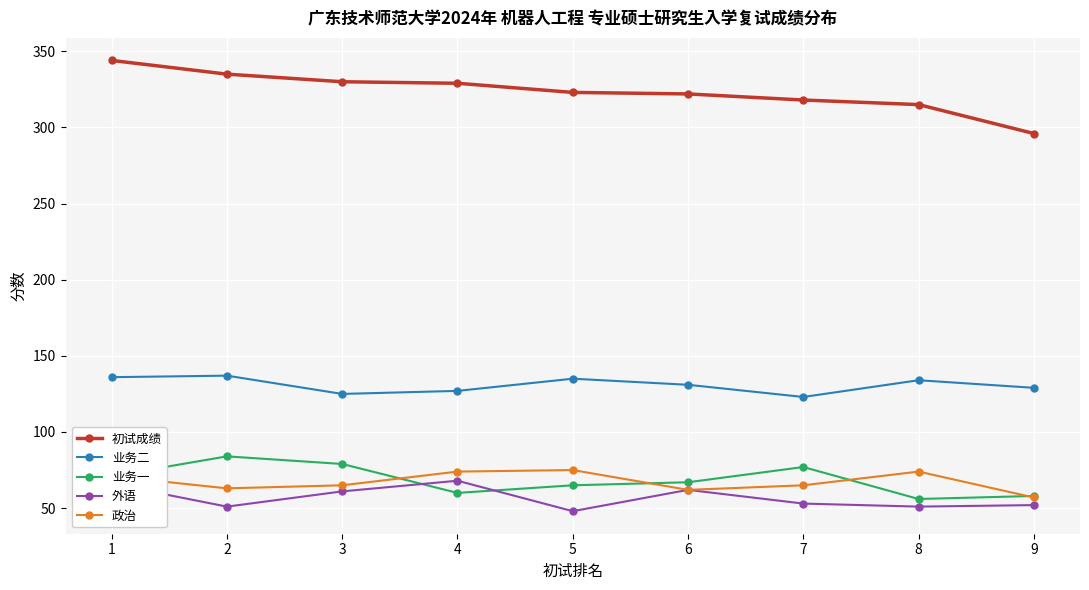

Which category has the lowest value in the 初试成绩 series?

9